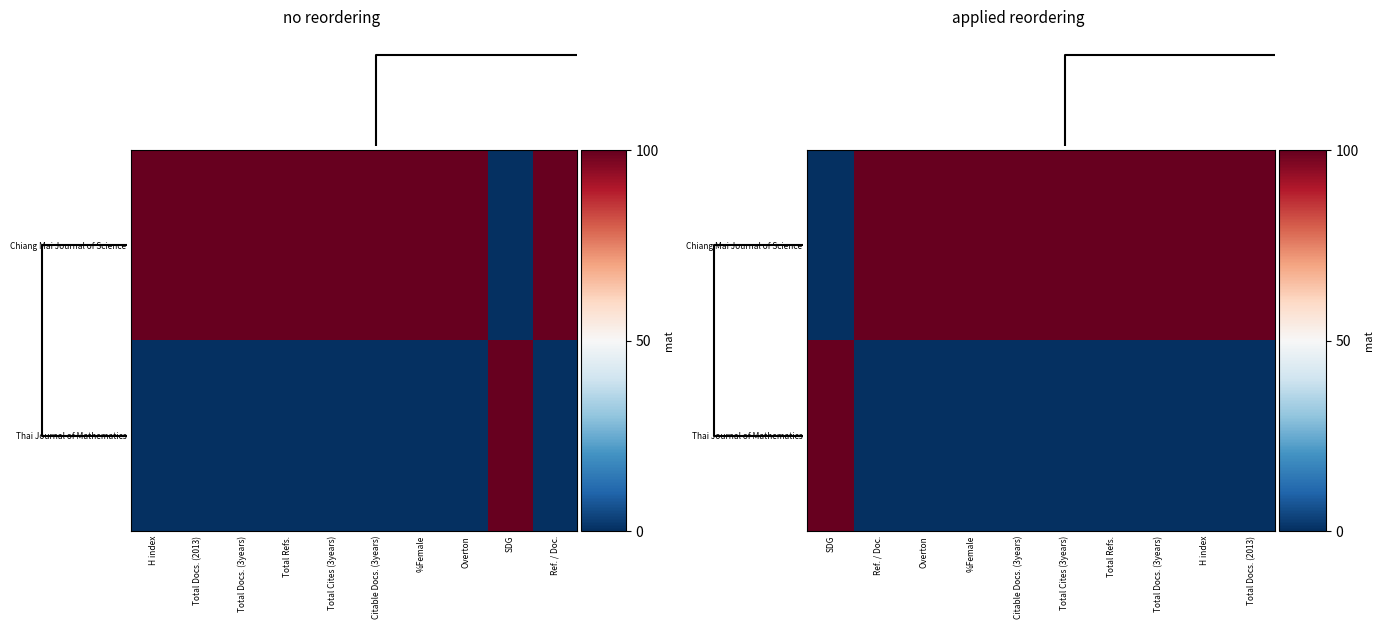

How many categories are shown in the chart?

10